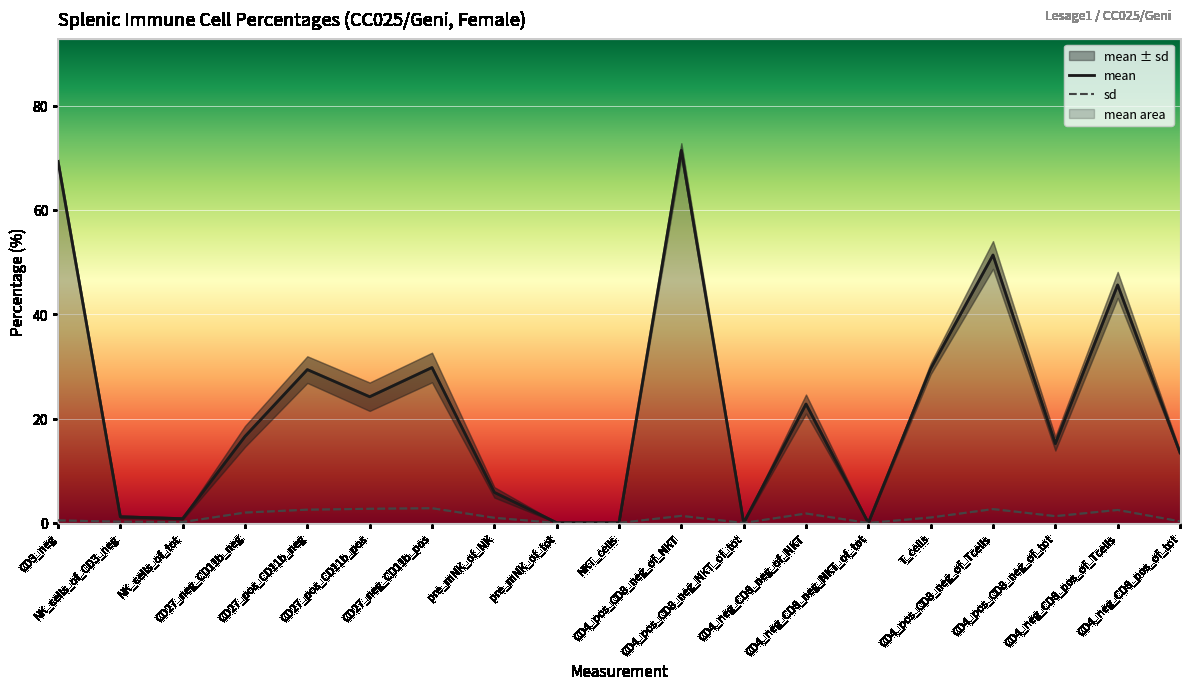

The mean series shows 29.6 at T_cells. True or false?

True